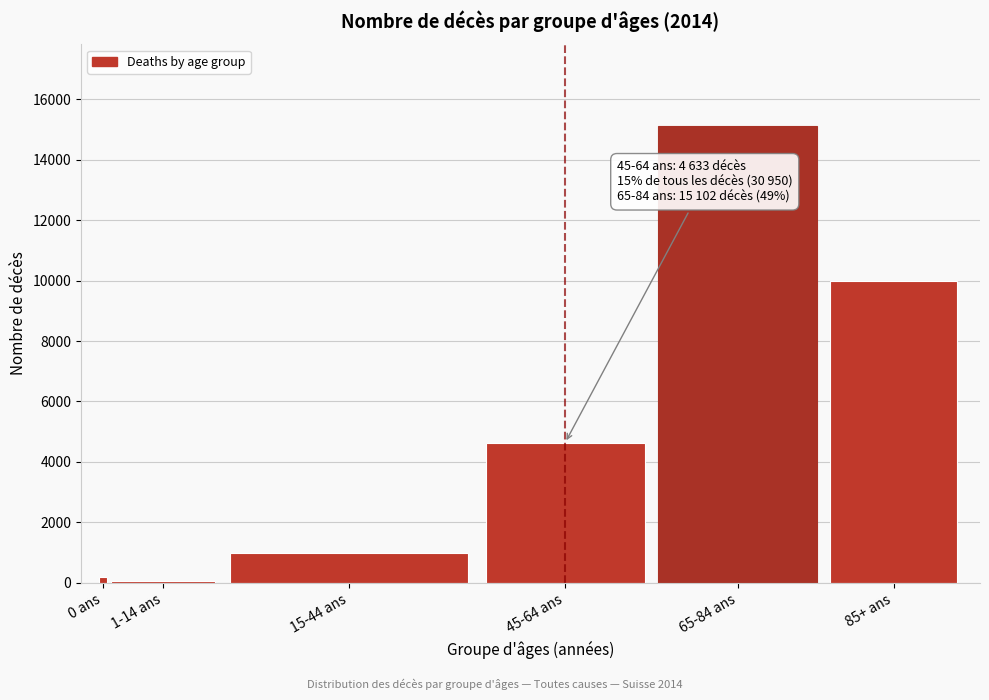

Reading right to left, extract all data points from this chart.

85+ ans=9997	65-84 ans=15102	45-64 ans=4633	15-44 ans=980	1-14 ans=45	0 ans=193